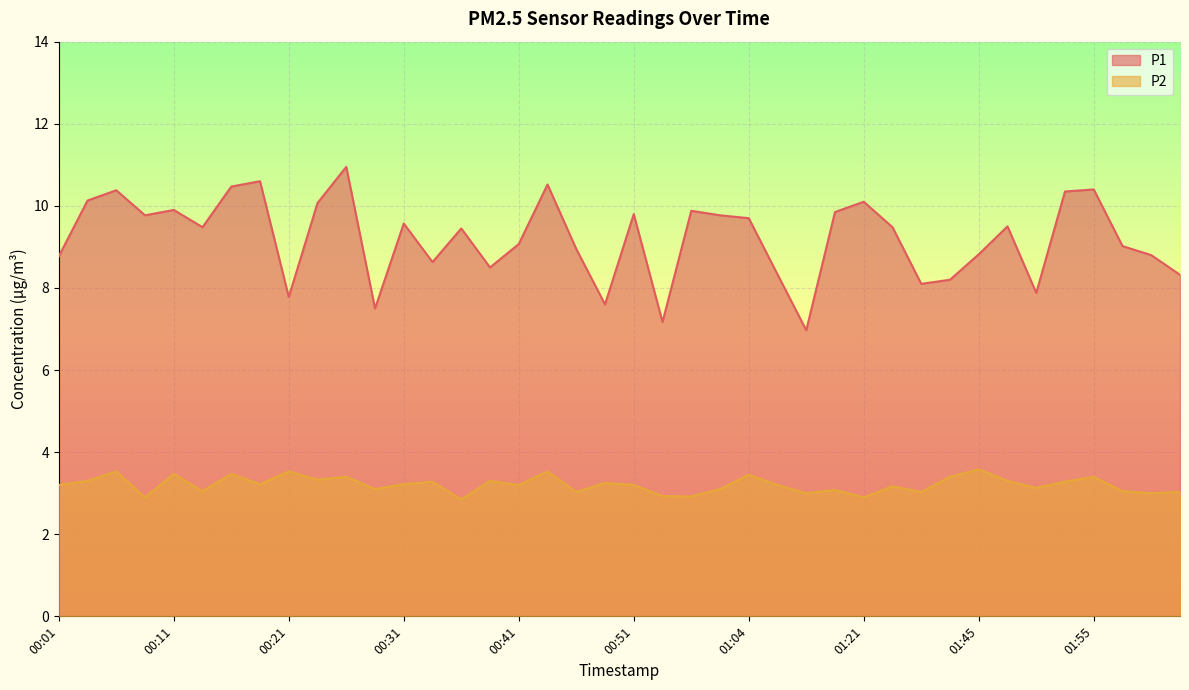

What is the maximum value shown in the chart?

10.9